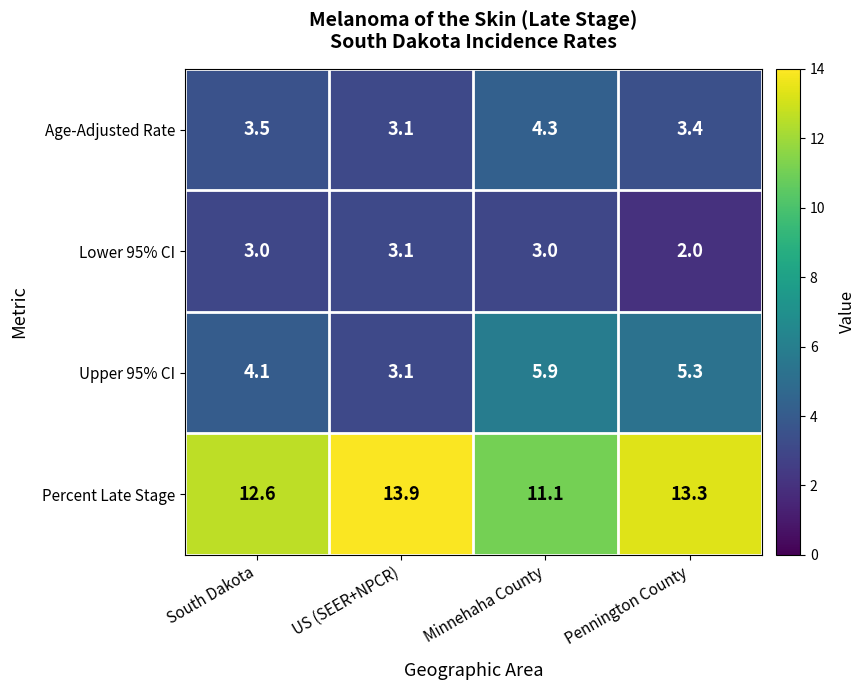

True or false: Percent Late Stage has a value of 3.9 at US (SEER+NPCR).

False